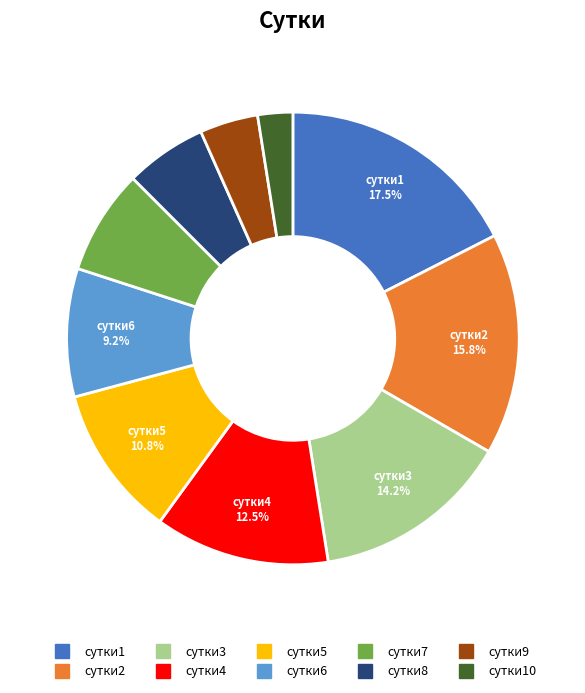

Is there a majority slice in this chart?

No